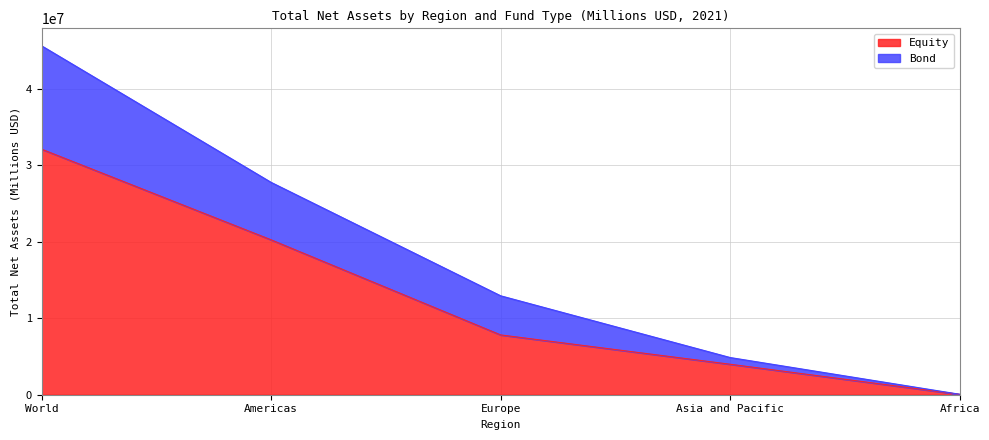

Which category has the highest value in the Equity series?

World